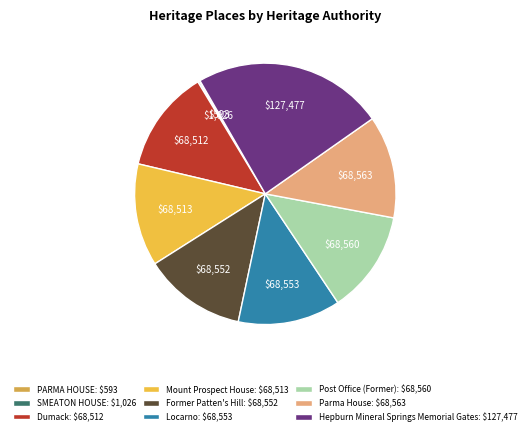

Does PARMA HOUSE account for over 50% of the chart?

No